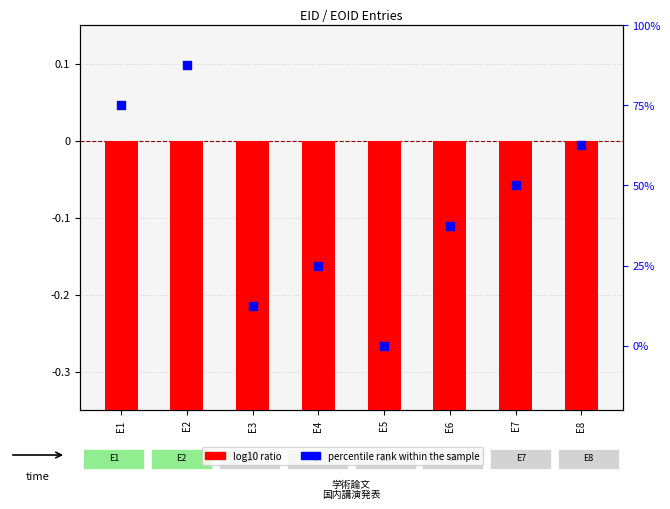

Is the value of percentile rank within the sample at E4 greater than the value of log10 ratio at E7?

Yes